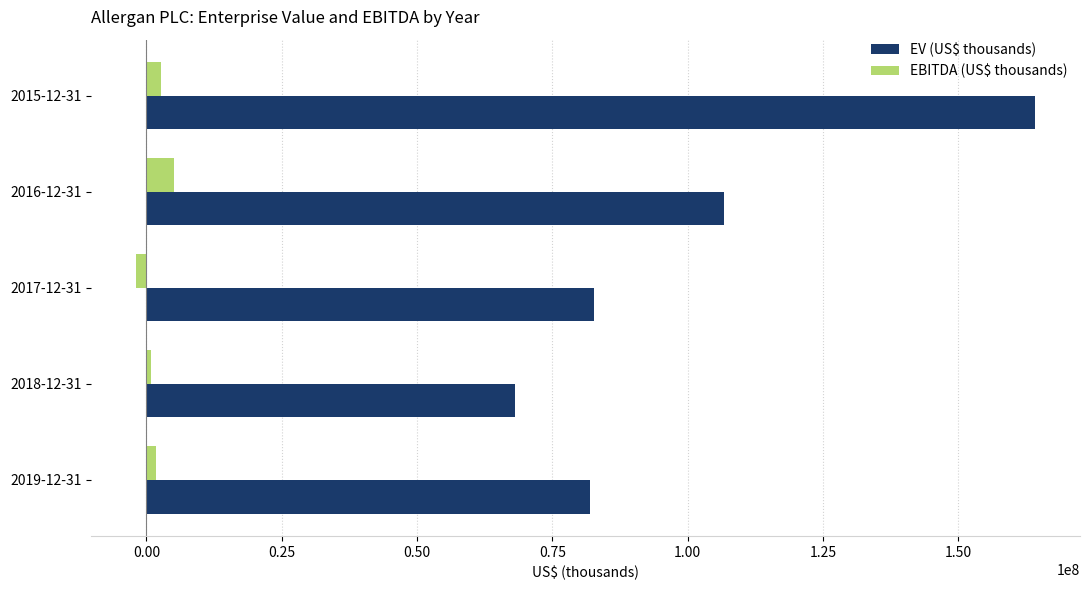

How many values in the EBITDA (US$ thousands) series are below 1725400?

2